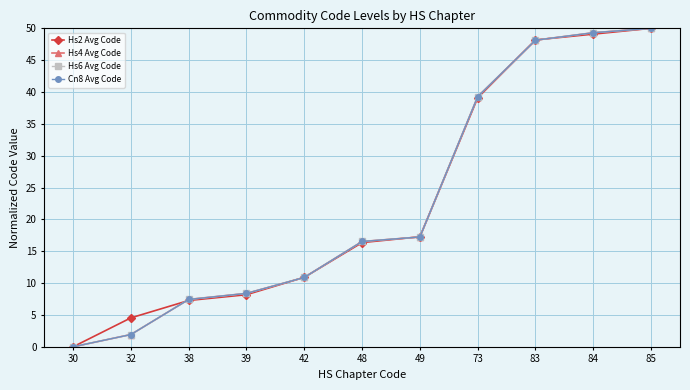

How many distinct data groups are displayed?

4